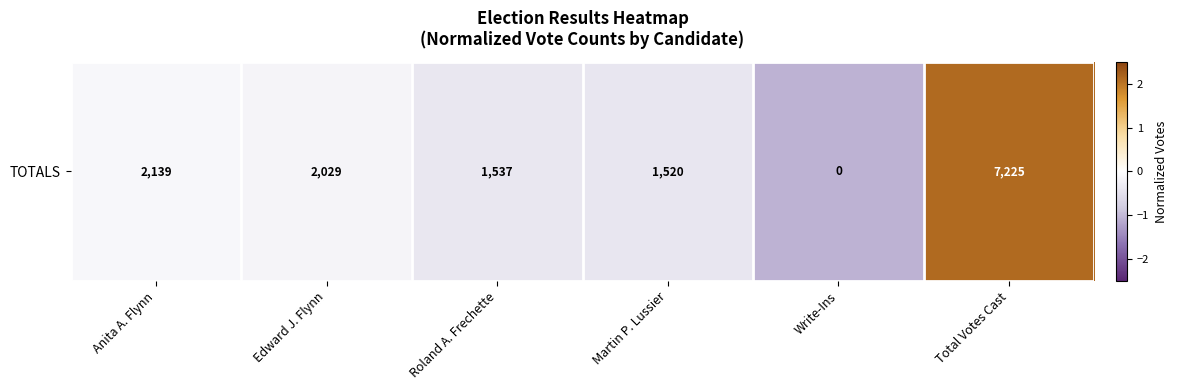

List the labels in order of value, largest first.

Total Votes Cast, Anita A. Flynn, Edward J. Flynn, Roland A. Frechette, Martin P. Lussier, Write-Ins